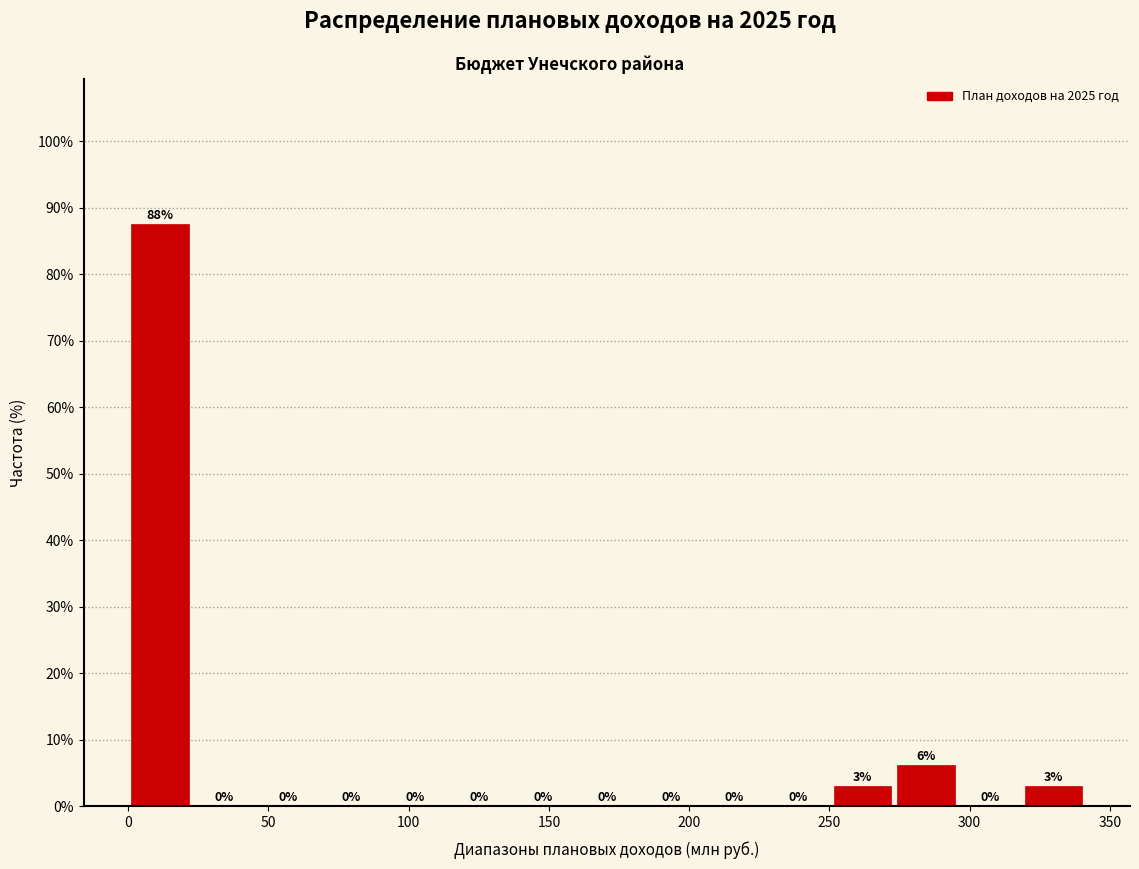

Over which range of the x-axis is the bar tallest?

0 to 25